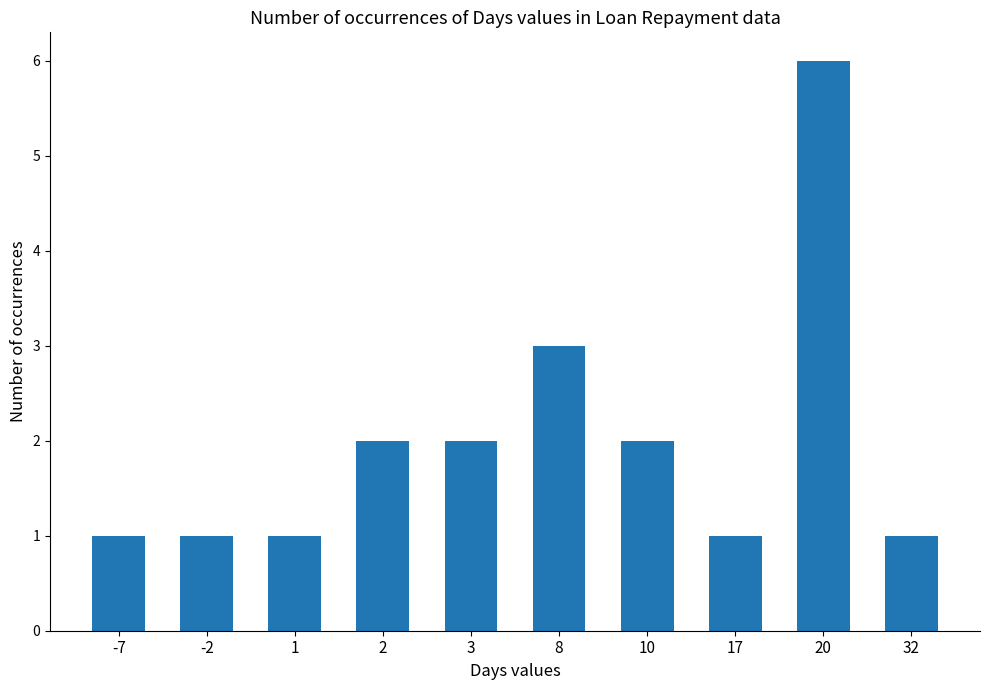

Reading left to right, list all the values displayed in this chart.

1	1	1	2	2	3	2	1	6	1